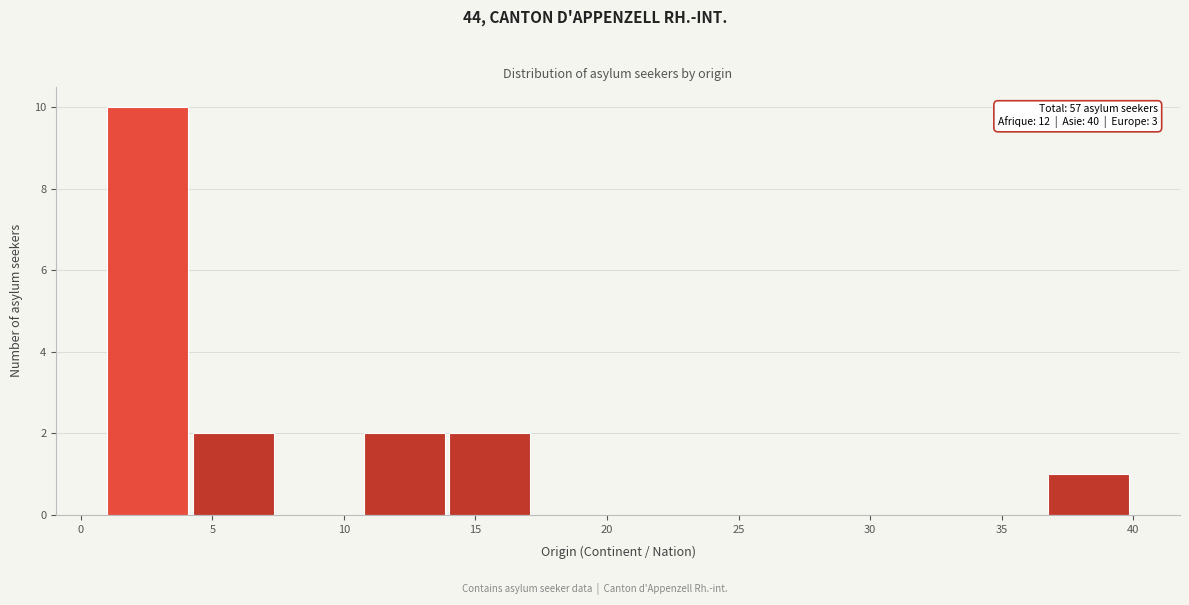

Over which range of the x-axis is the bar tallest?

1.00 to 4.25